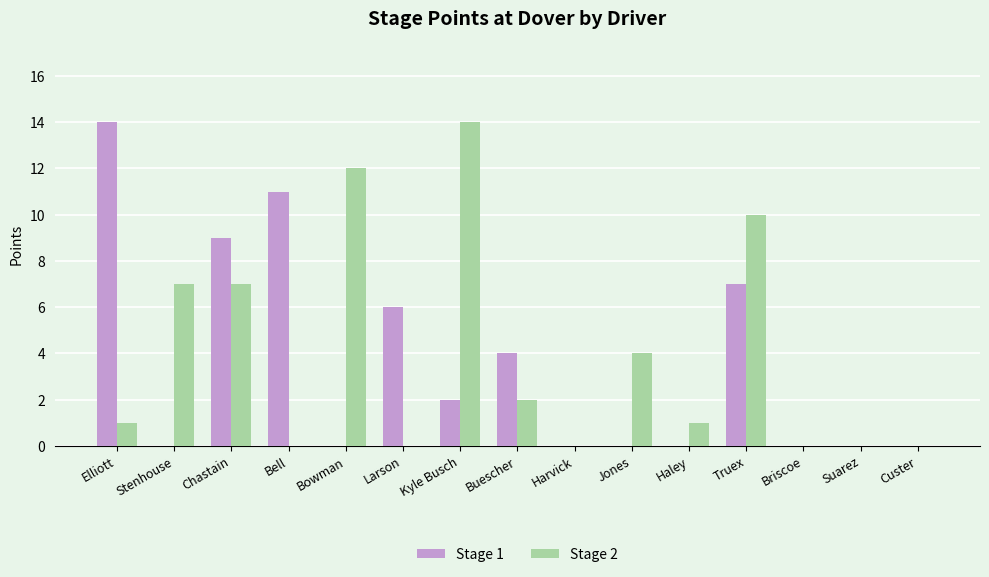

What are all the series names shown in the legend?

Stage 1, Stage 2